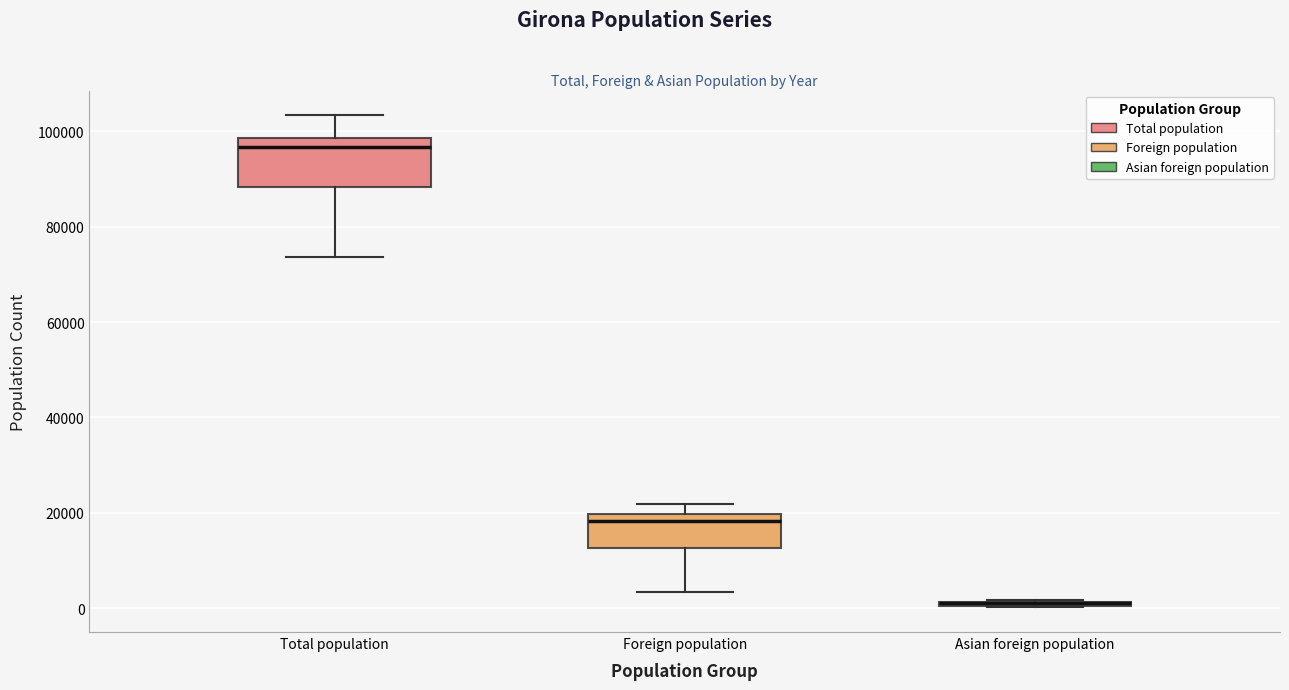

Where does the lower whisker of the box for Total population end on the y-axis? The values are not printed on the chart, so give them approximately, as read against the axis.

74000